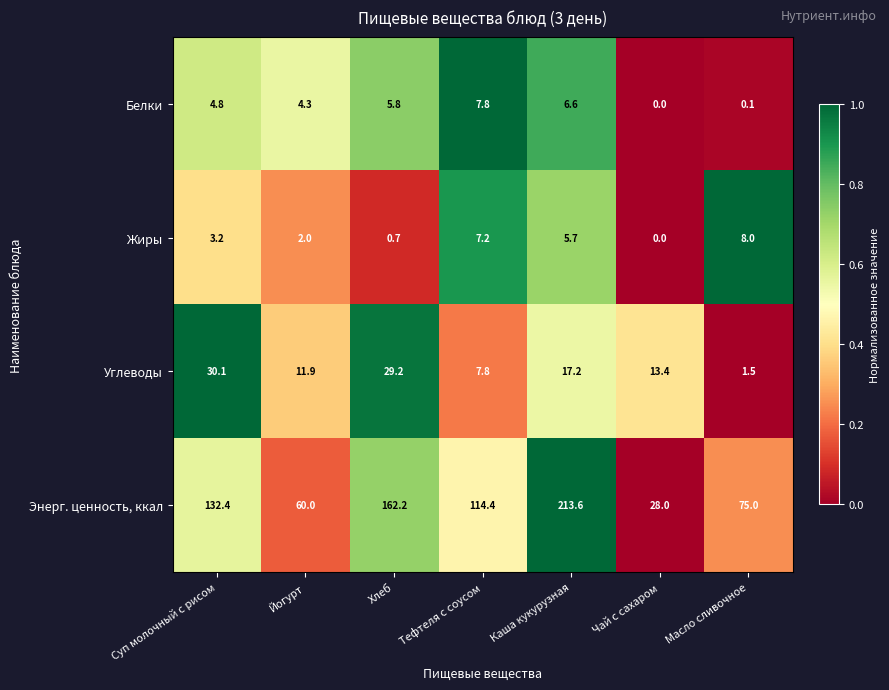

Which category has the lowest value across all series?

Чай с сахаром